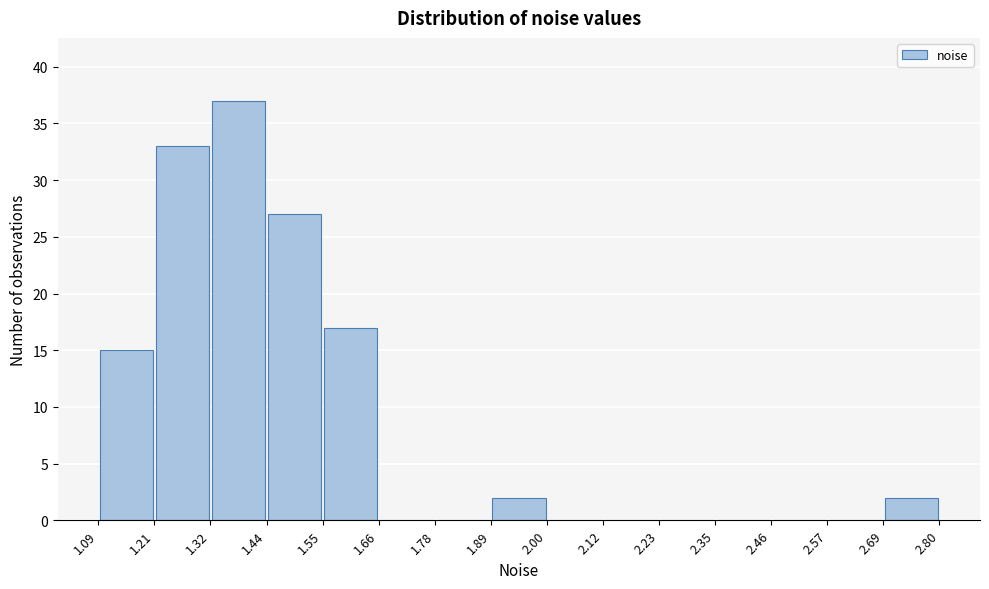

Over which range of the x-axis is the bar tallest?

1.32 to 1.44